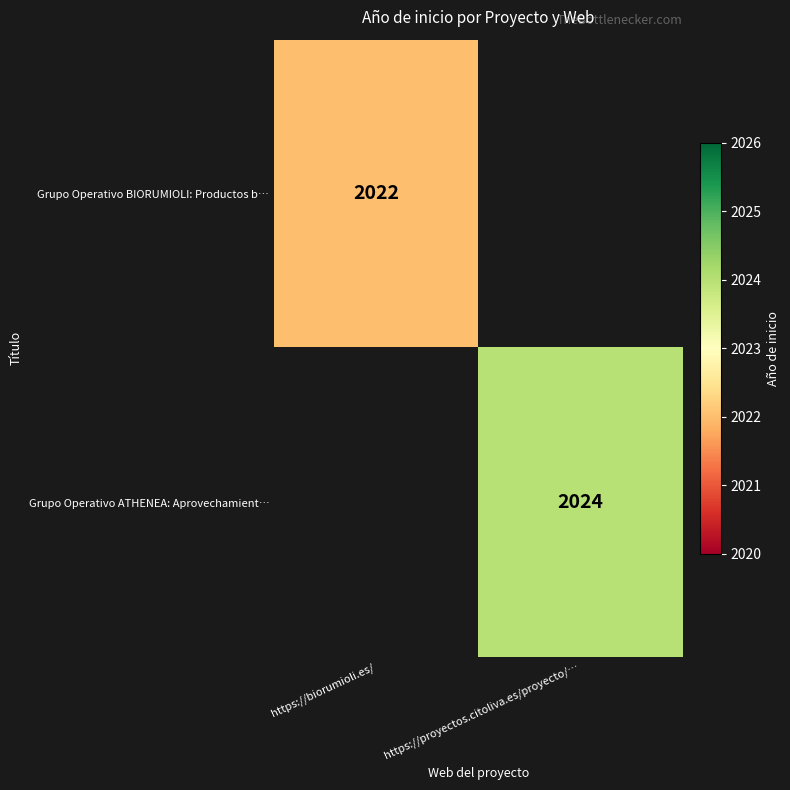

Is the value of Grupo Operativo BIORUMIOLI: Productos b… at https://biorumioli.es/ greater than the value of Grupo Operativo ATHENEA: Aprovechamient… at https://proyectos.citoliva.es/proyecto/…?

No